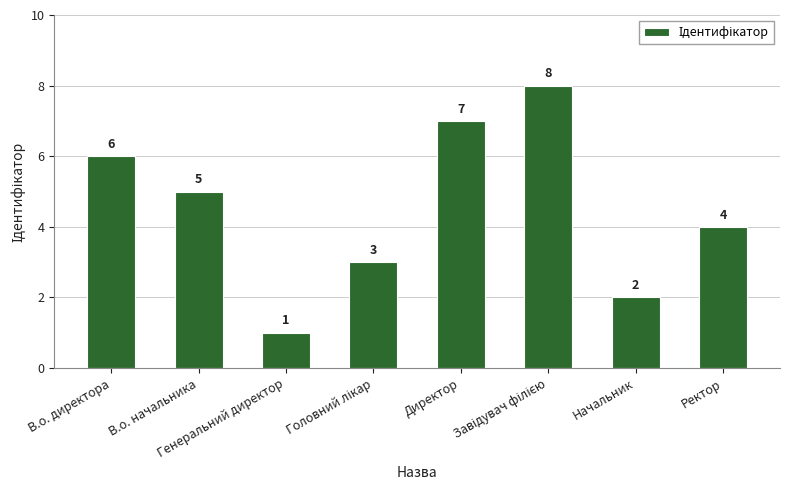

Which category has the lowest value across all series?

Генеральний директор